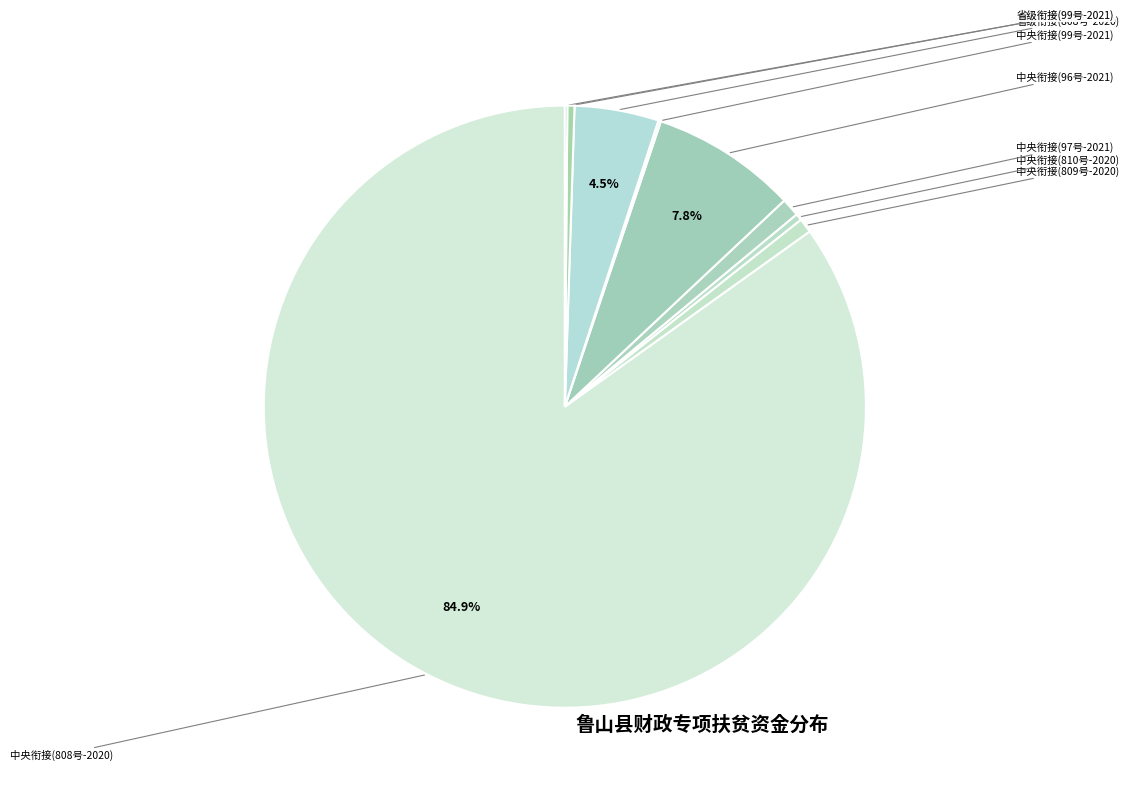

To the nearest percent, what is the average slice percentage?

11%